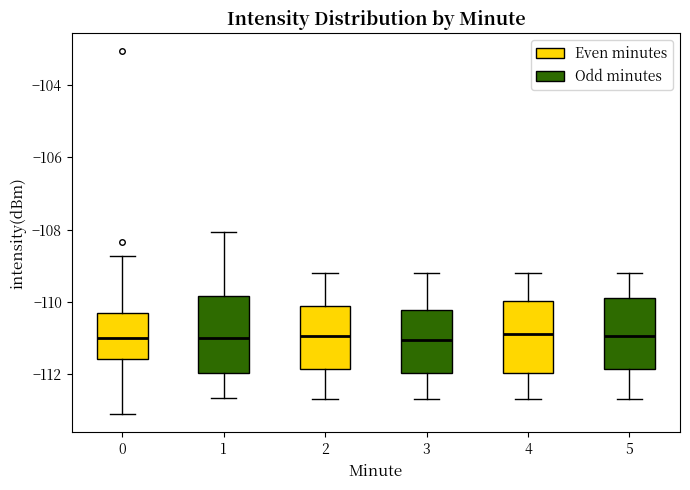

Reading left to right, transcribe this box plot: for each box, give where its median line is, the range the box spans, and where its two whiskers end, as read against the y-axis. The values are not printed on the chart, so give them approximately, as read against the axis.

0: median -111.0, box -111.6 to -110.4, whiskers -113.2 to -108.8
1: median -111.0, box -112.0 to -109.8, whiskers -112.6 to -108.0
2: median -111.0, box -111.8 to -110.2, whiskers -112.6 to -109.2
3: median -111.0, box -112.0 to -110.2, whiskers -112.6 to -109.2
4: median -110.8, box -112.0 to -110.0, whiskers -112.6 to -109.2
5: median -111.0, box -111.8 to -109.8, whiskers -112.6 to -109.2